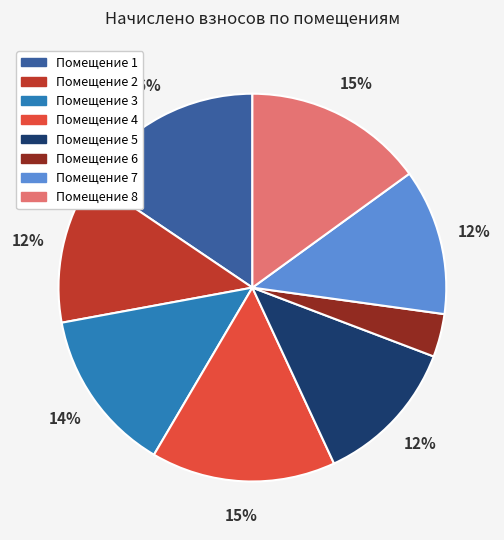

To the nearest percent, what is the average slice percentage?

12%